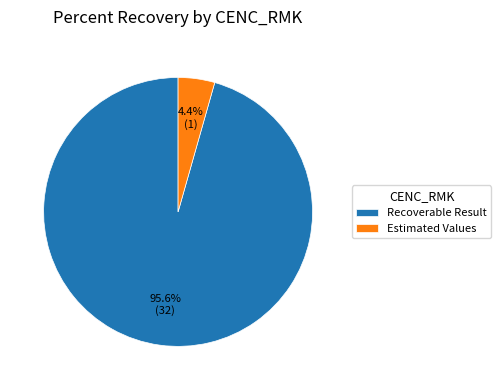

Between Estimated Values and Recoverable Result, which is larger?

Recoverable Result